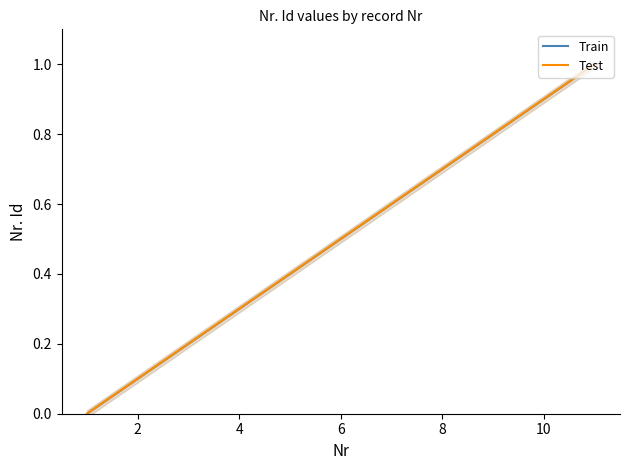

Which has a higher value, 10 or 2?

10